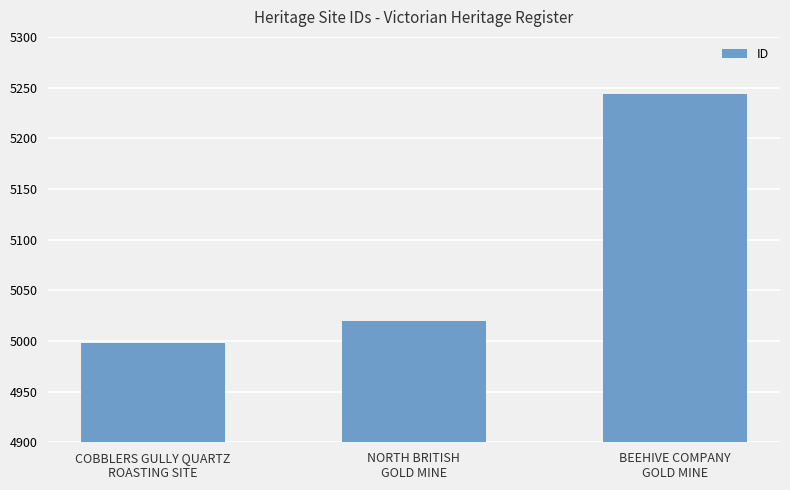

Rank the categories by value from highest to lowest.

BEEHIVE COMPANY
GOLD MINE, NORTH BRITISH
GOLD MINE, COBBLERS GULLY QUARTZ
ROASTING SITE